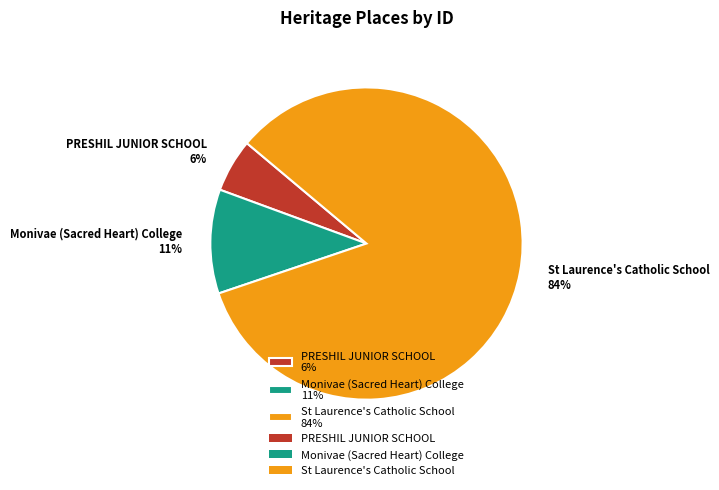

Is it true that Monivae (Sacred Heart) College is 11% of the pie?

True